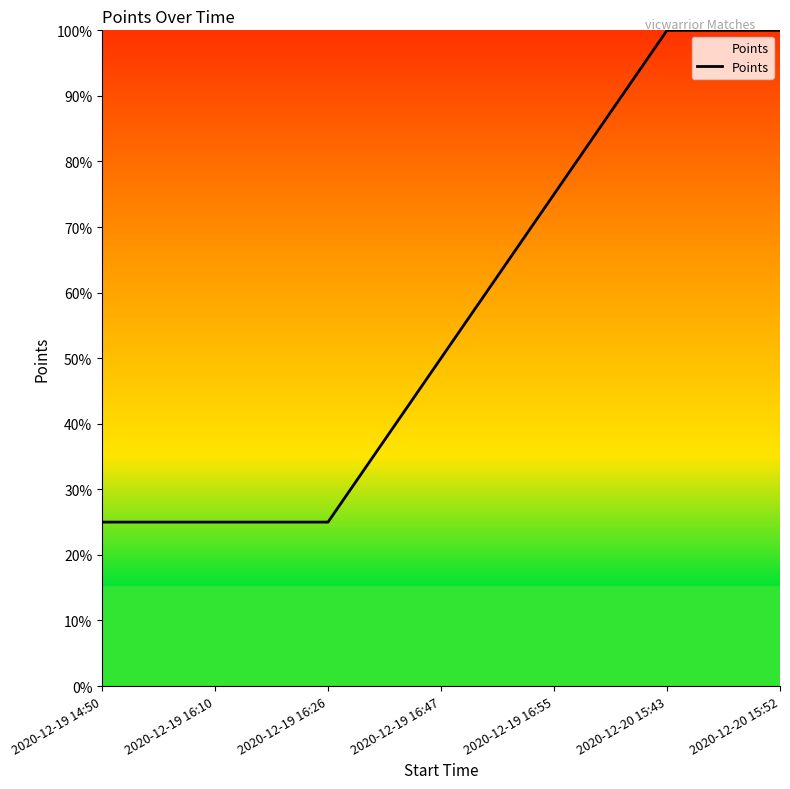

Does the chart display data point markers on the line(s)?

No